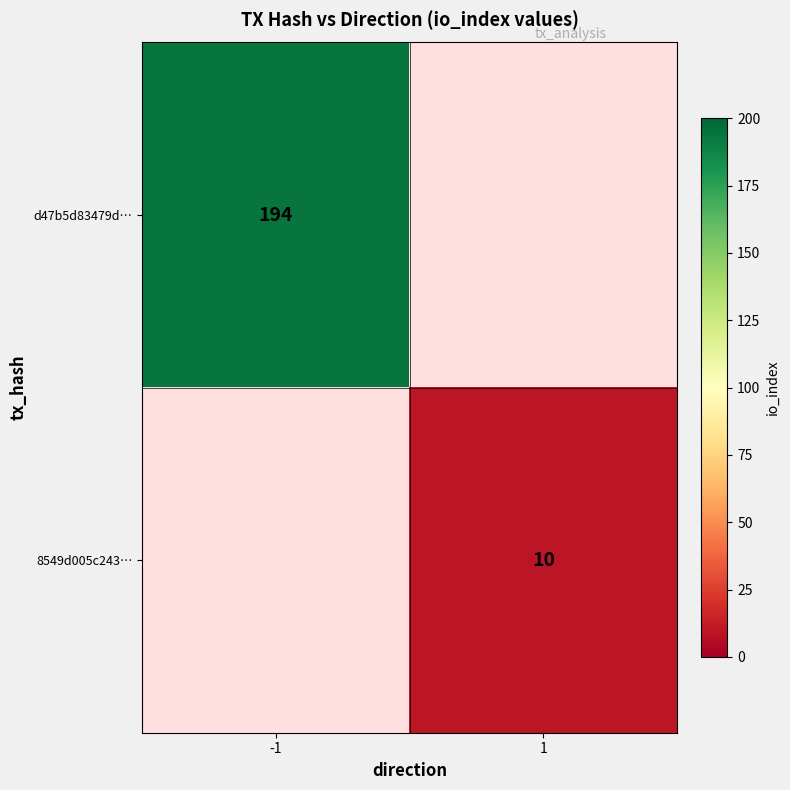

Is it true that 8549d005c243… equals 4 at 1?

False